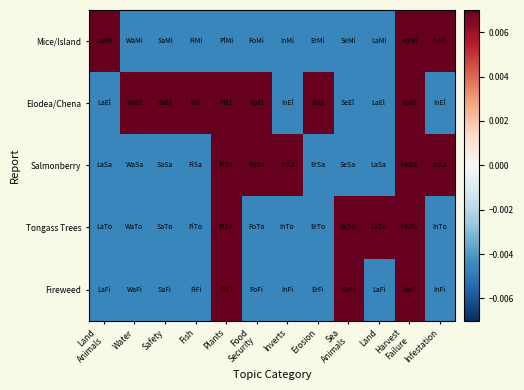

Reading right to left, what are all the values shown in this chart?

Mice/Island: Infestation=0.0	Harvest
Failure=0.0	Land=-0.0	Sea
Animals=-0.0	Erosion=-0.0	Inverts=-0.0	Food
Security=-0.0	Plants=-0.0	Fish=-0.0	Safety=-0.0	Water=-0.0	Land
Animals=0.0
Elodea/Chena: Infestation=-0.0	Harvest
Failure=0.0	Land=-0.0	Sea
Animals=-0.0	Erosion=0.0	Inverts=-0.0	Food
Security=0.0	Plants=0.0	Fish=0.0	Safety=0.0	Water=0.0	Land
Animals=-0.0
Salmonberry: Infestation=0.0	Harvest
Failure=0.0	Land=-0.0	Sea
Animals=-0.0	Erosion=-0.0	Inverts=0.0	Food
Security=0.0	Plants=0.0	Fish=-0.0	Safety=-0.0	Water=-0.0	Land
Animals=-0.0
Tongass Trees: Infestation=-0.0	Harvest
Failure=0.0	Land=0.0	Sea
Animals=0.0	Erosion=-0.0	Inverts=-0.0	Food
Security=-0.0	Plants=0.0	Fish=-0.0	Safety=-0.0	Water=-0.0	Land
Animals=-0.0
Fireweed: Infestation=-0.0	Harvest
Failure=0.0	Land=-0.0	Sea
Animals=0.0	Erosion=-0.0	Inverts=-0.0	Food
Security=-0.0	Plants=0.0	Fish=-0.0	Safety=-0.0	Water=-0.0	Land
Animals=-0.0